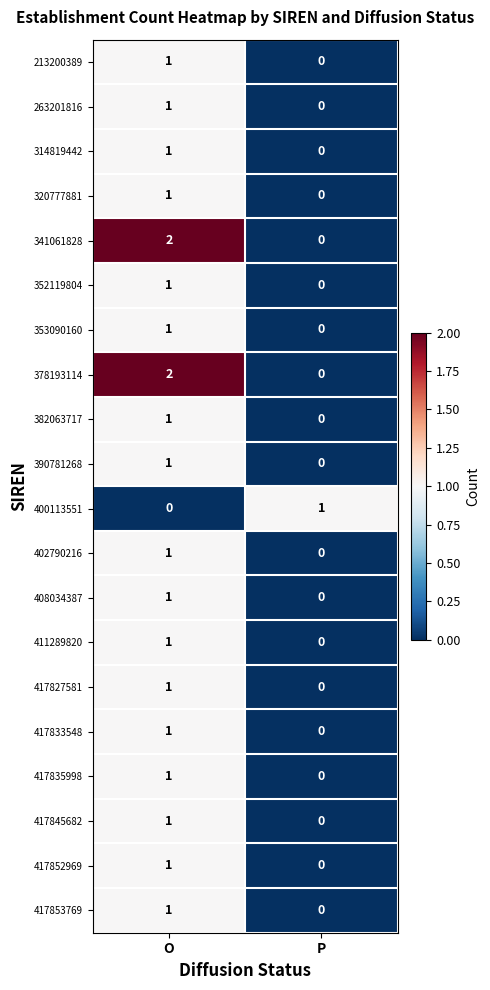

True or false: 382063717 has a value of 0 at O.

False